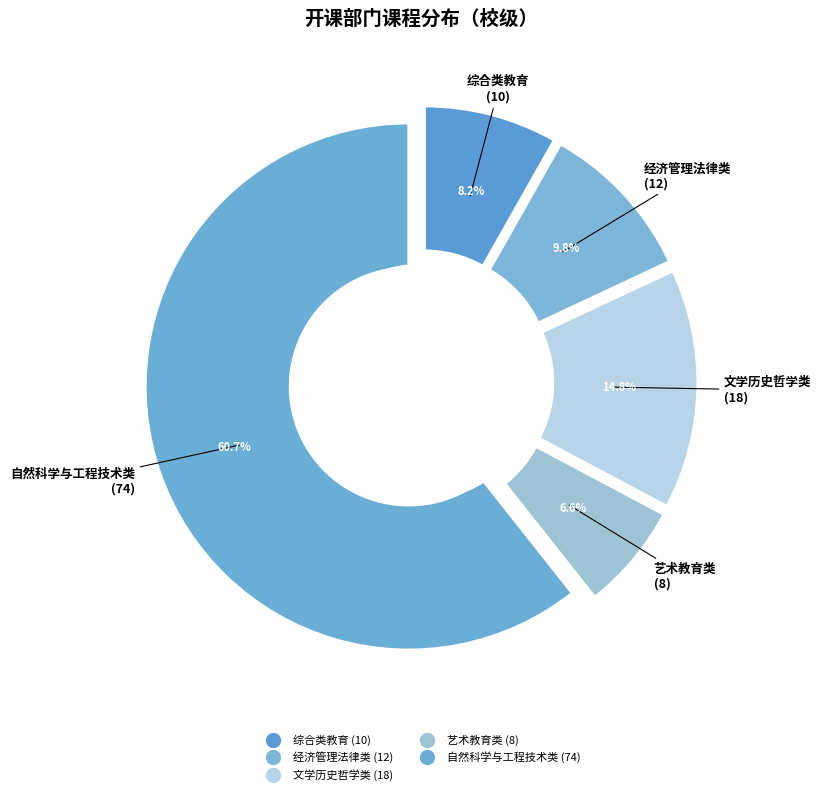

To the nearest percent, what is the average slice percentage?

20%